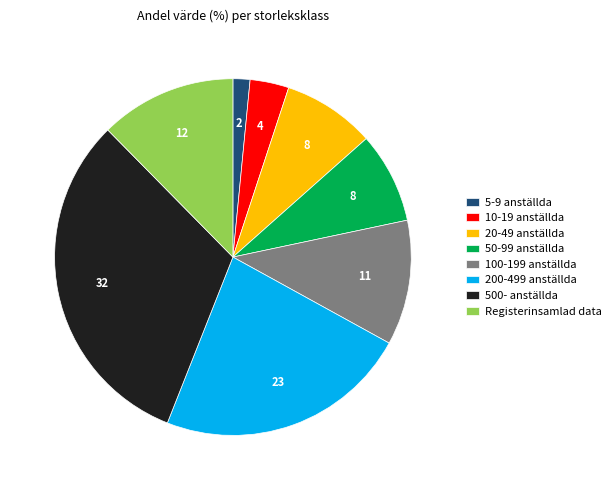

Is the sum of 10-19 anställda and 5-9 anställda greater than half?

No